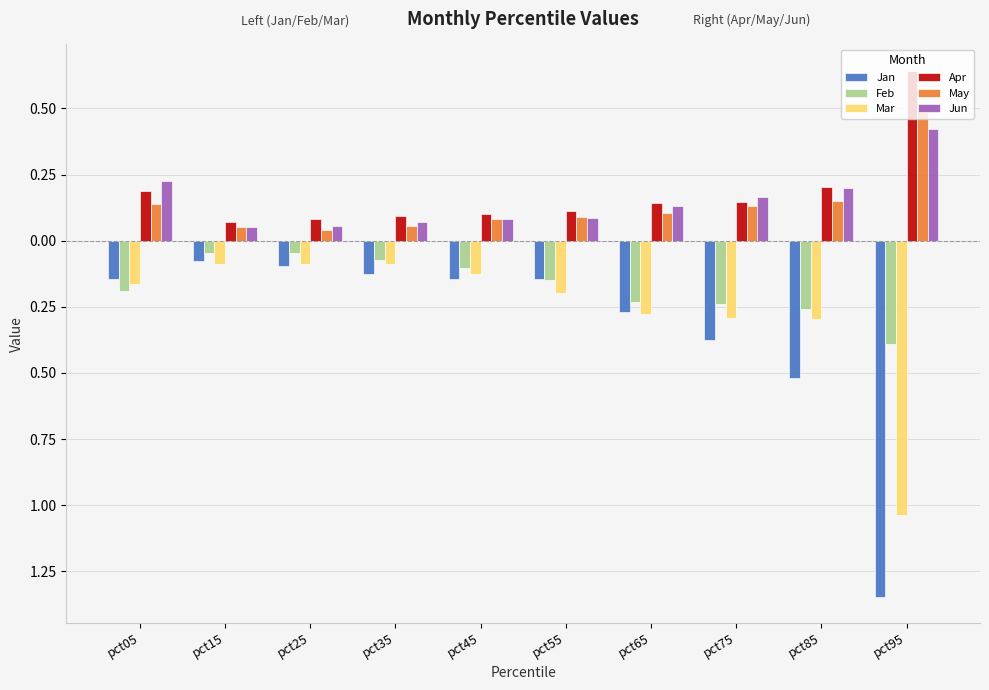

True or false: Feb has a value of -0.1 at pct35.

False